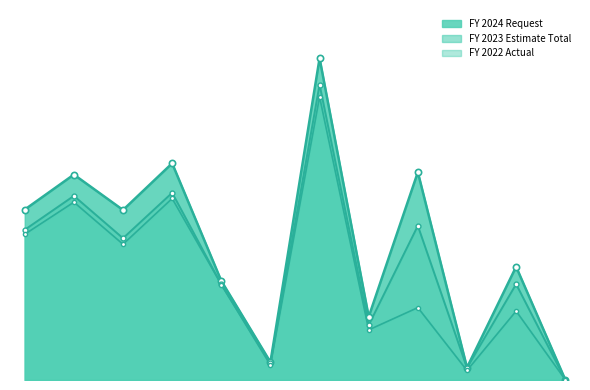

Is it true that FY 2024 Request equals 1.8 at U.S. Arctic Research Commission?

True